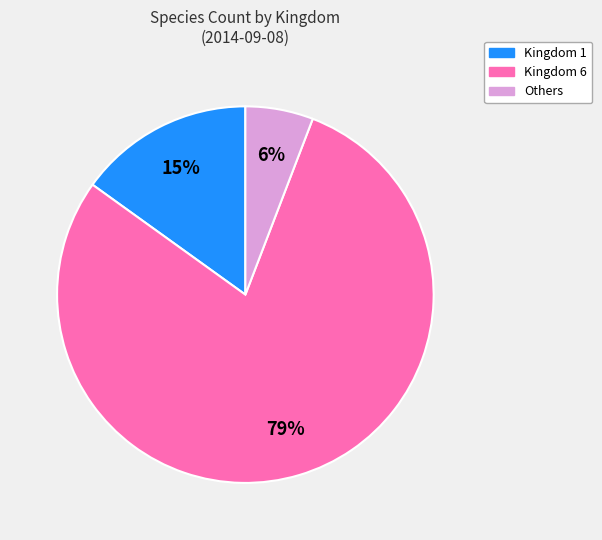

Is it true that Kingdom 6 is 67% of the pie?

False